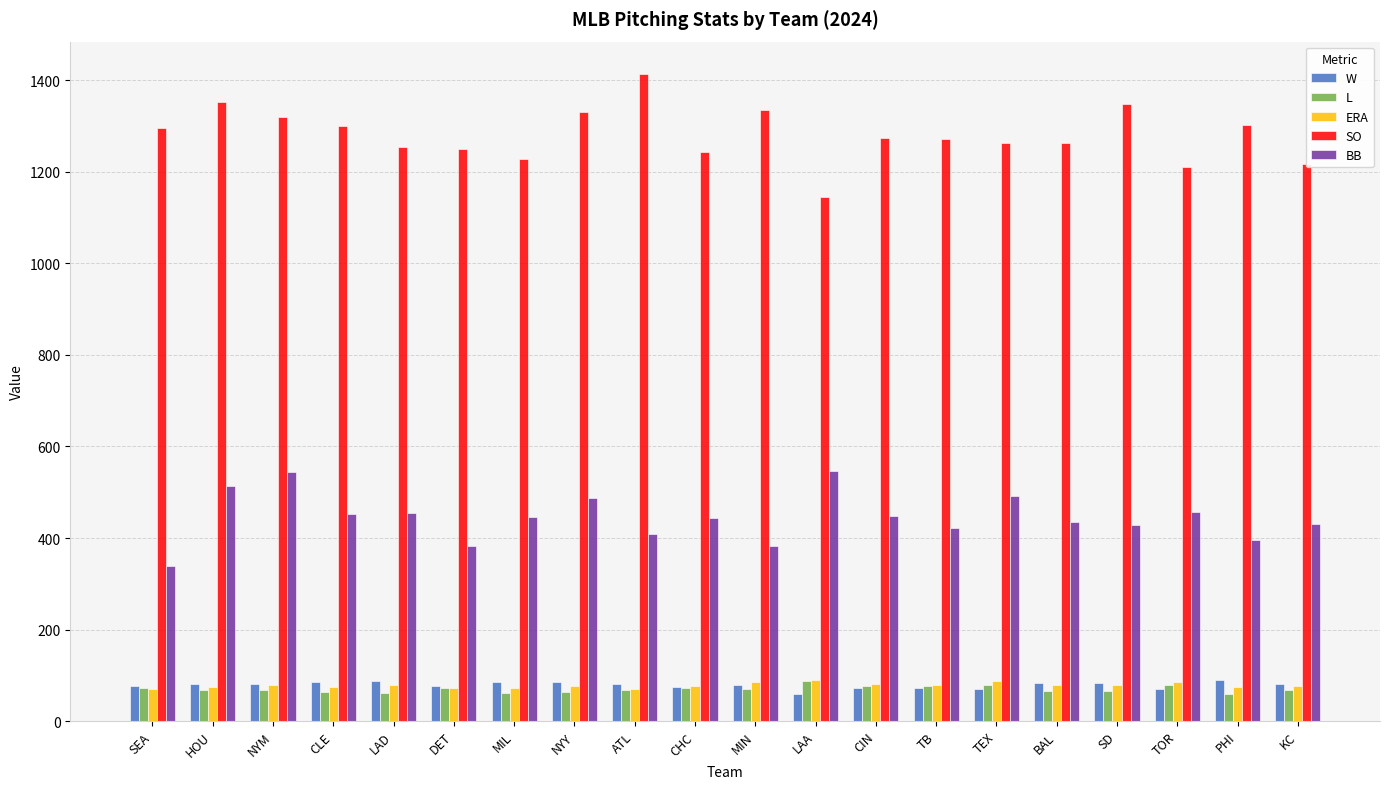

What position from the left is TEX?

15